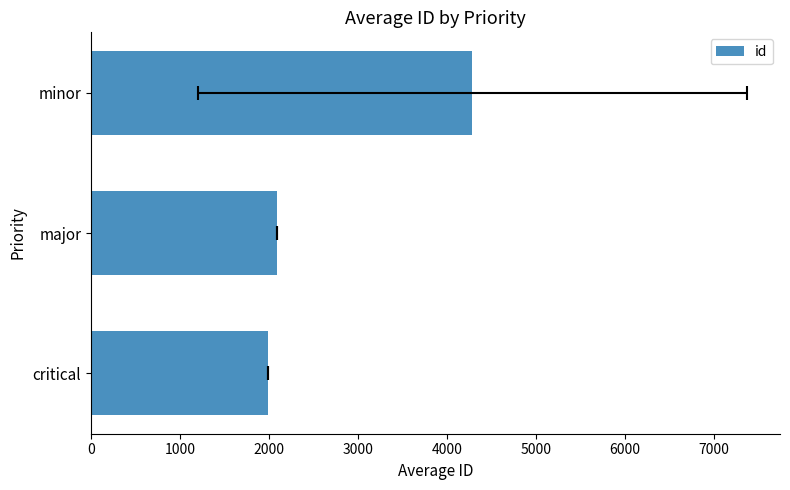

What is the average value?

2785.8